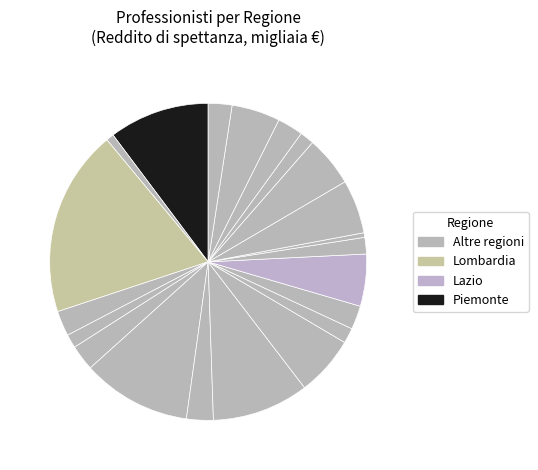

Count the number of slices in the pie.

21